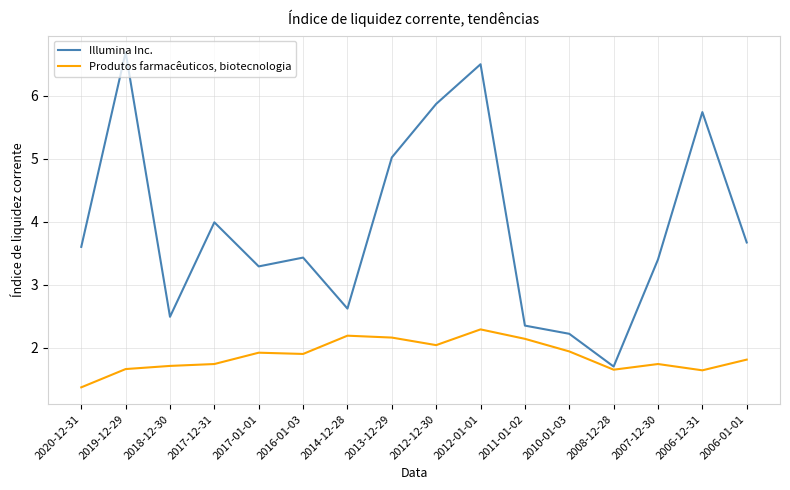

Does the chart have visible grid lines?

Yes